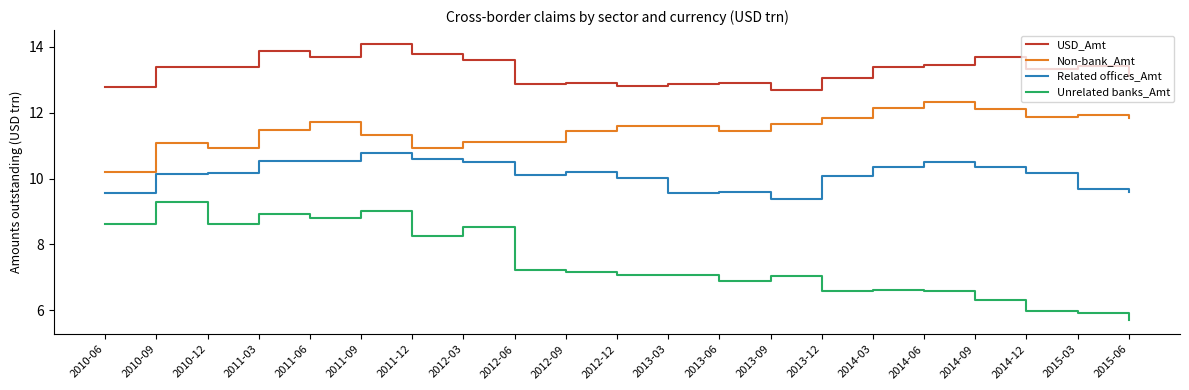

At which category is the sum across all series the highest?

2011-09